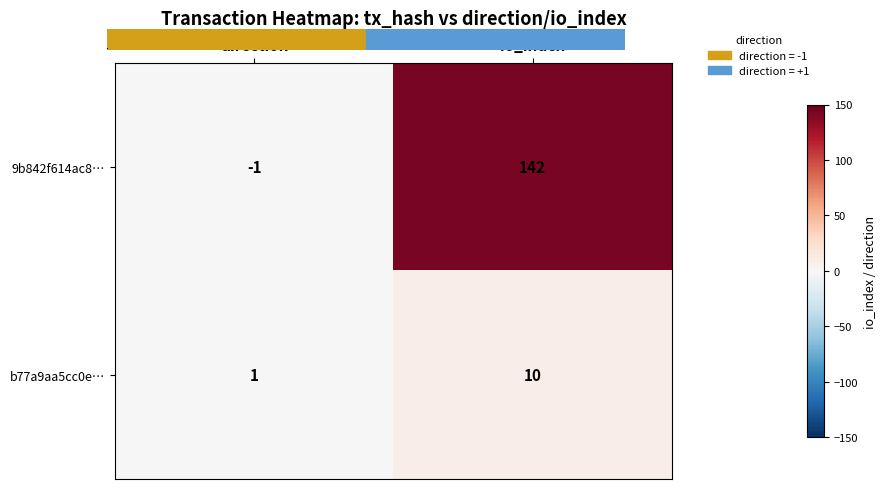

Rank the categories by 9b842f614ac8… value from highest to lowest.

io_index, direction